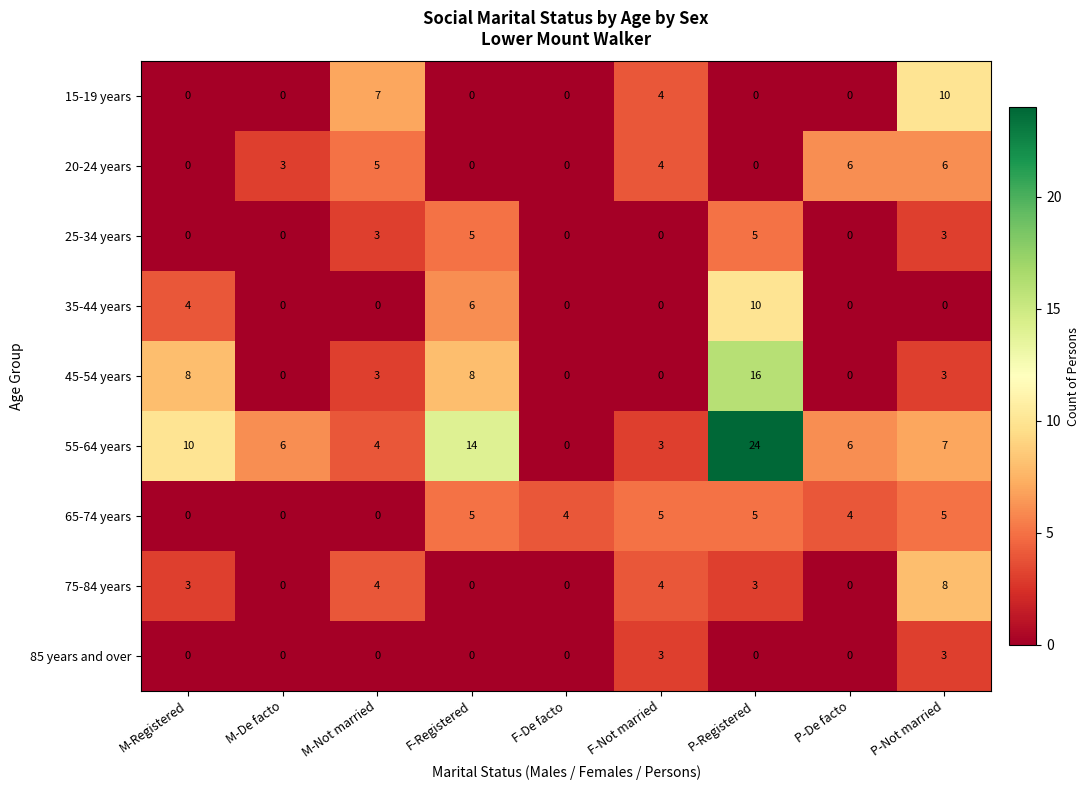

Which series has the widest spread of values?

55-64 years